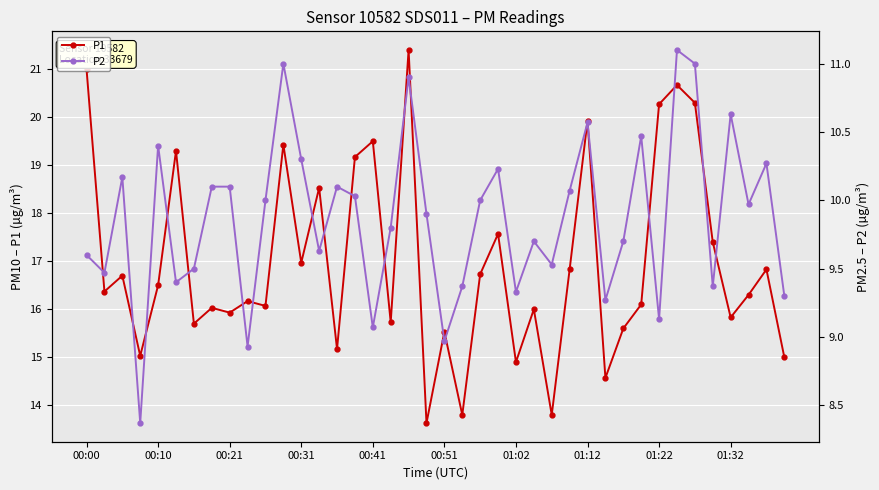

How many interior local valleys does the P1 series have?

14